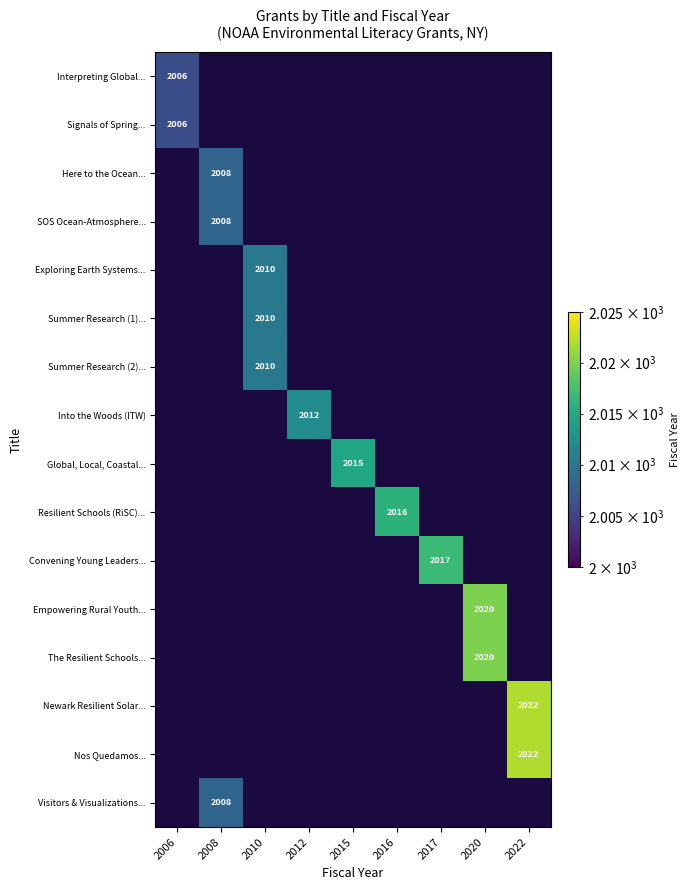

Between 2010 and 2015, which is larger?

2015